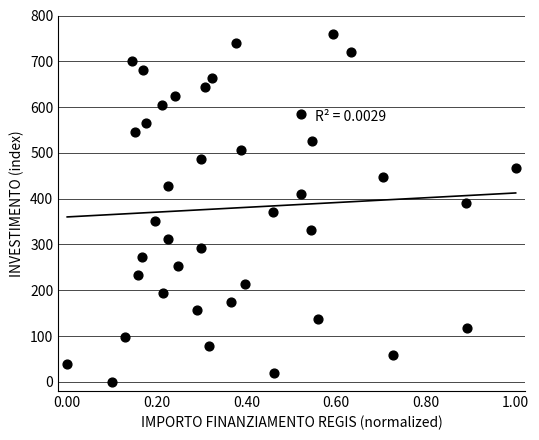

What is the range of Y values (max minus min)?

760.0